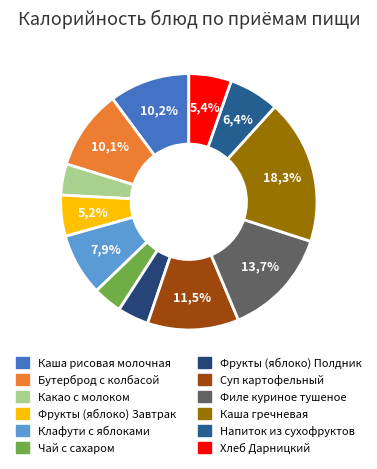

To the nearest percent, what percentage of the pie is Суп картофельный?

12%